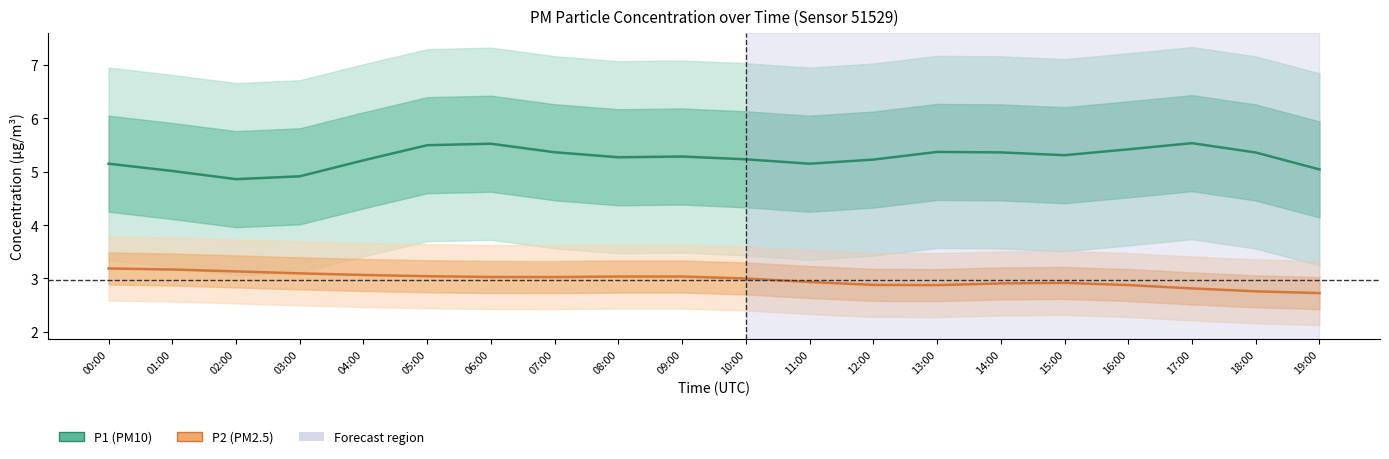

At how many categories does at least one series exceed 3?

20